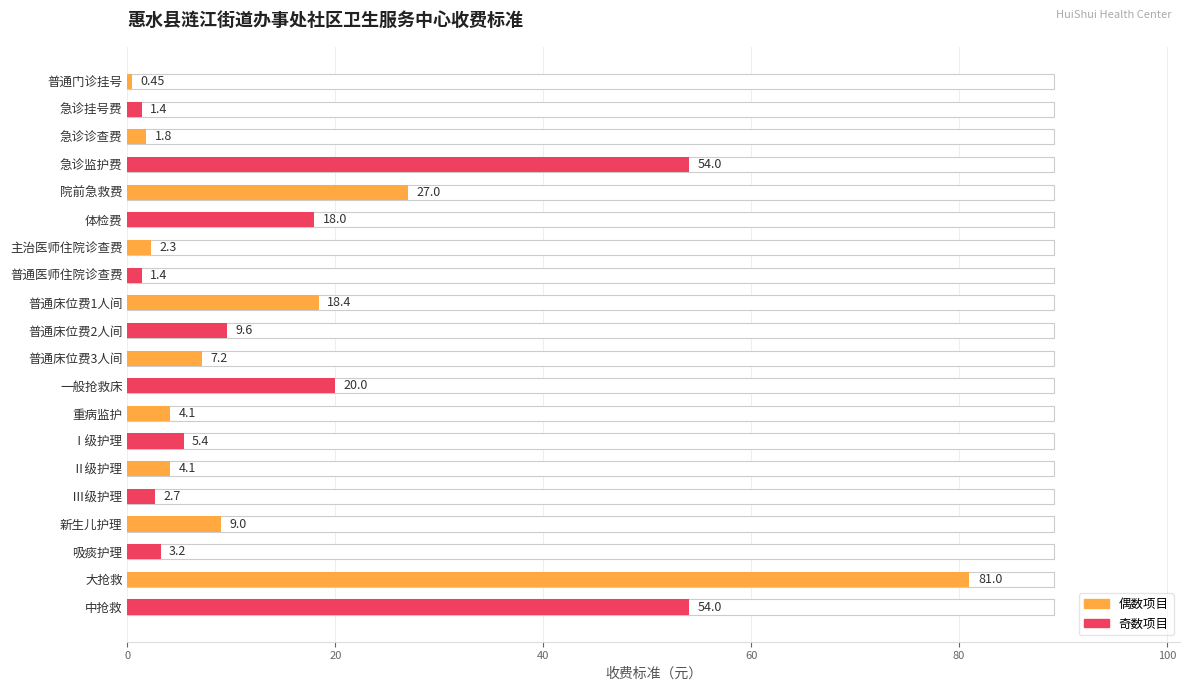

Is it true that the value at 11 is 20.0?

True